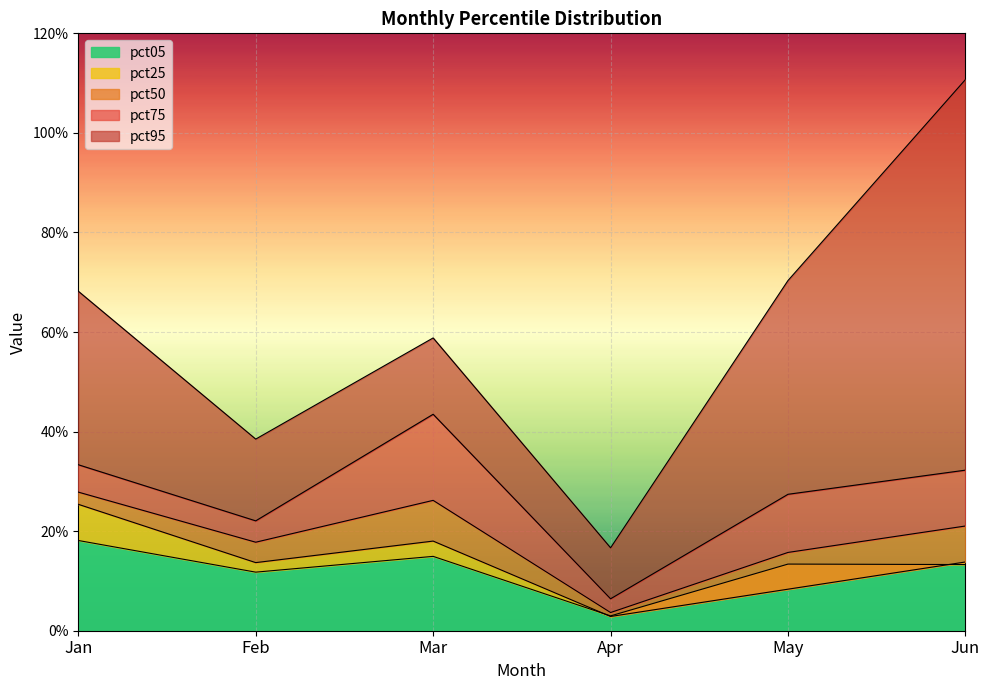

At Jan, list the series in order from largest to smallest.

pct95, pct75, pct50, pct25, pct05